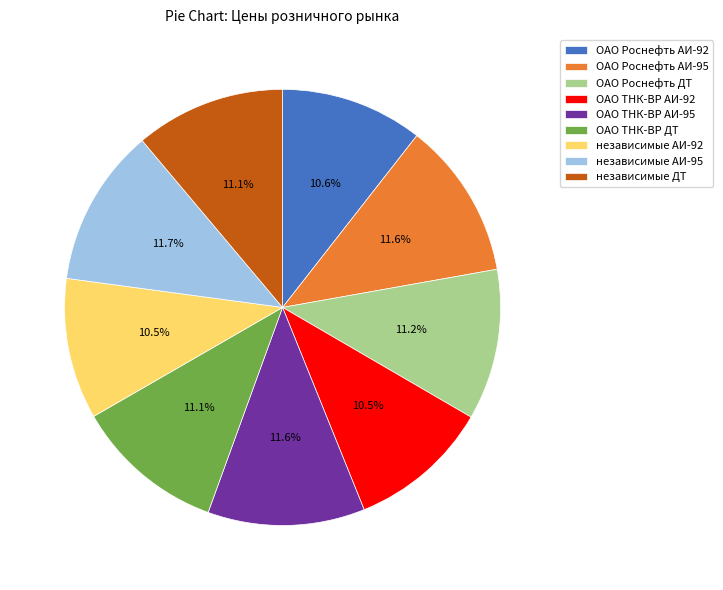

Is it true that независимые АИ-92 is 23% of the pie?

False